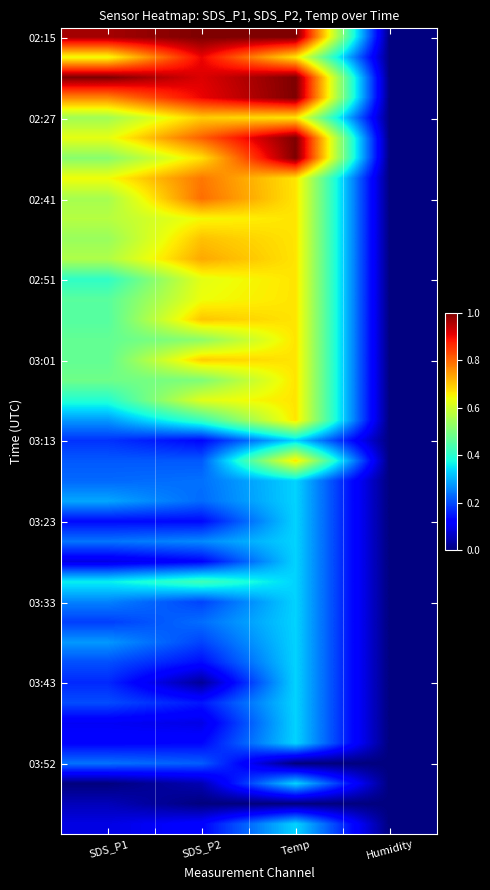

Count the number of data series in this chart.

40